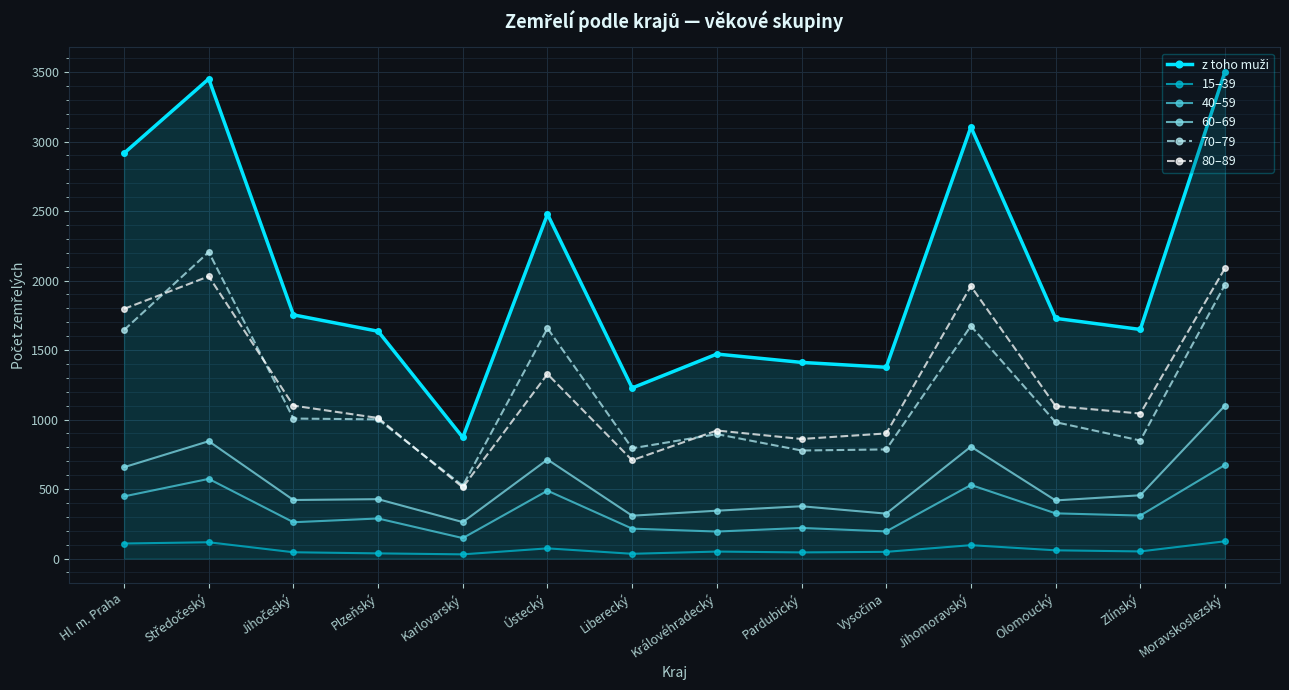

True or false: 40–59 and 80–89 cross at least once.

False